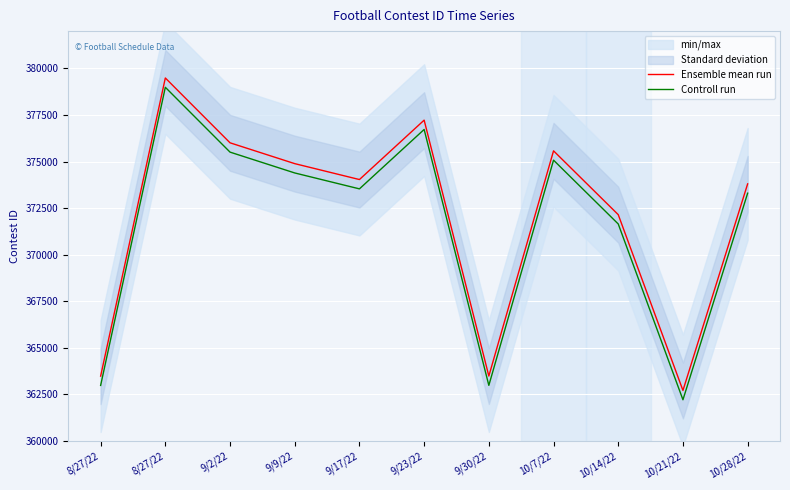

The Ensemble mean run series shows 363489 at 9/30/22. True or false?

True